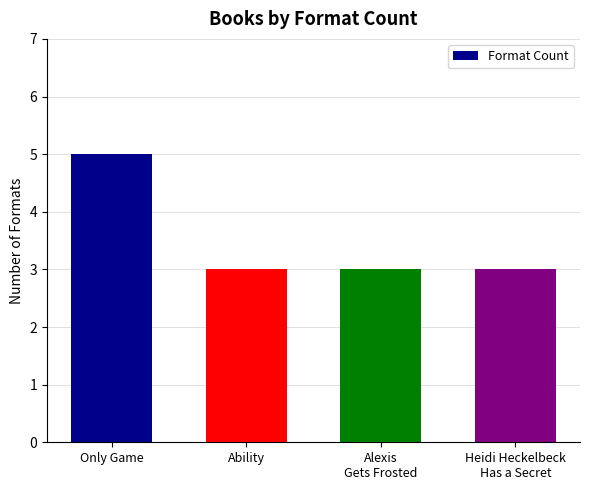

The chart shows a value of 9 at Only Game. True or false?

False